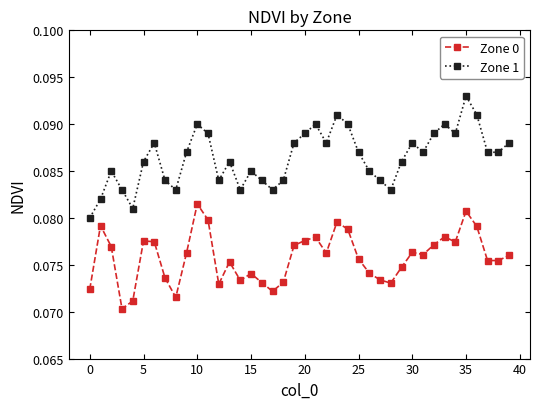

Rank the series by their maximum value, from lowest to highest.

Zone 0, Zone 1